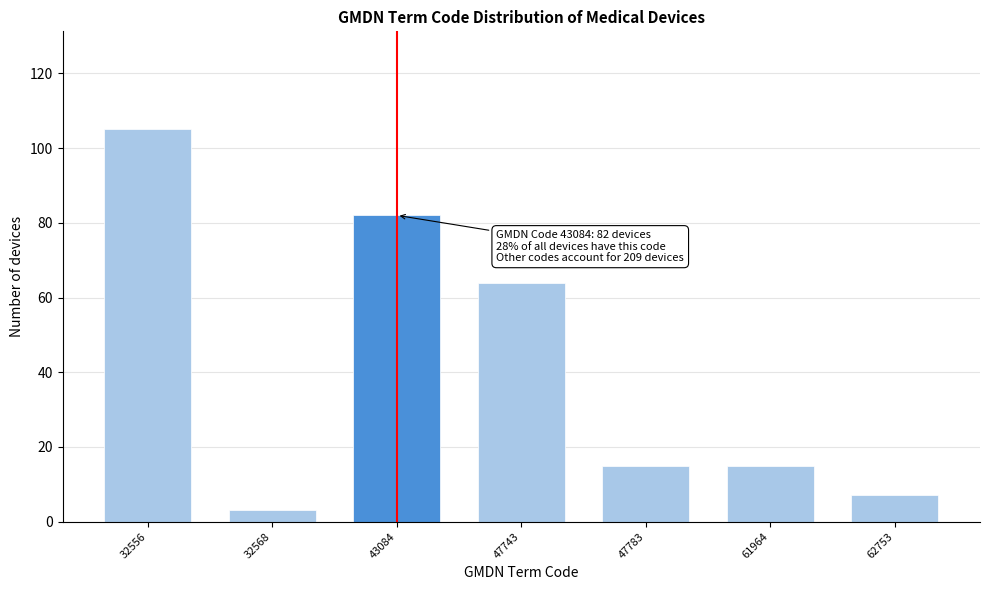

Reading left to right, list all the values displayed in this chart.

105	3	82	64	15	15	7